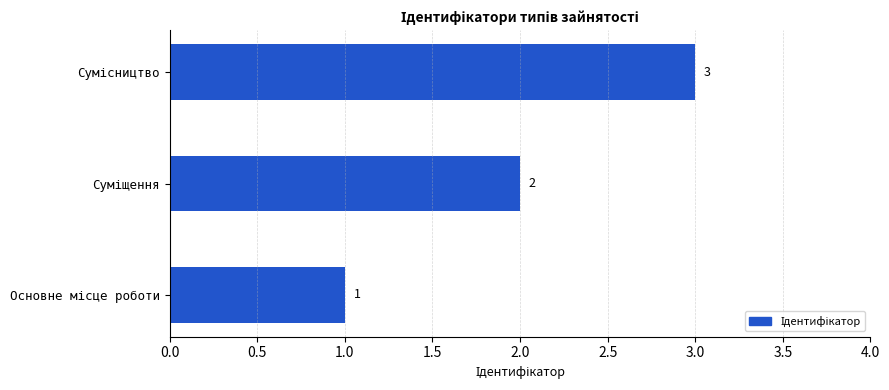

How many bars are there in total?

3